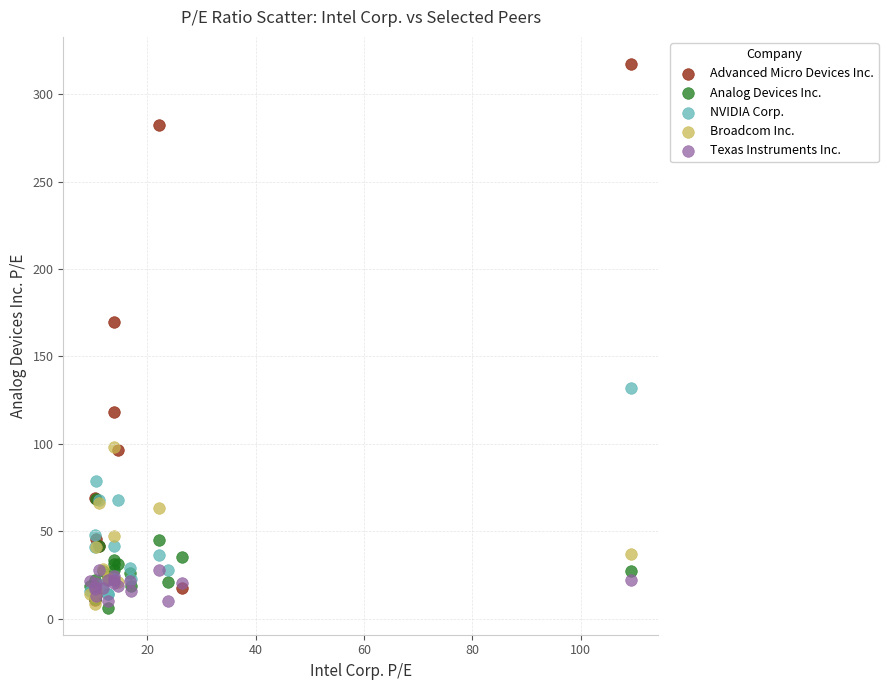

Which series contains the highest Y value?

Advanced Micro Devices Inc.